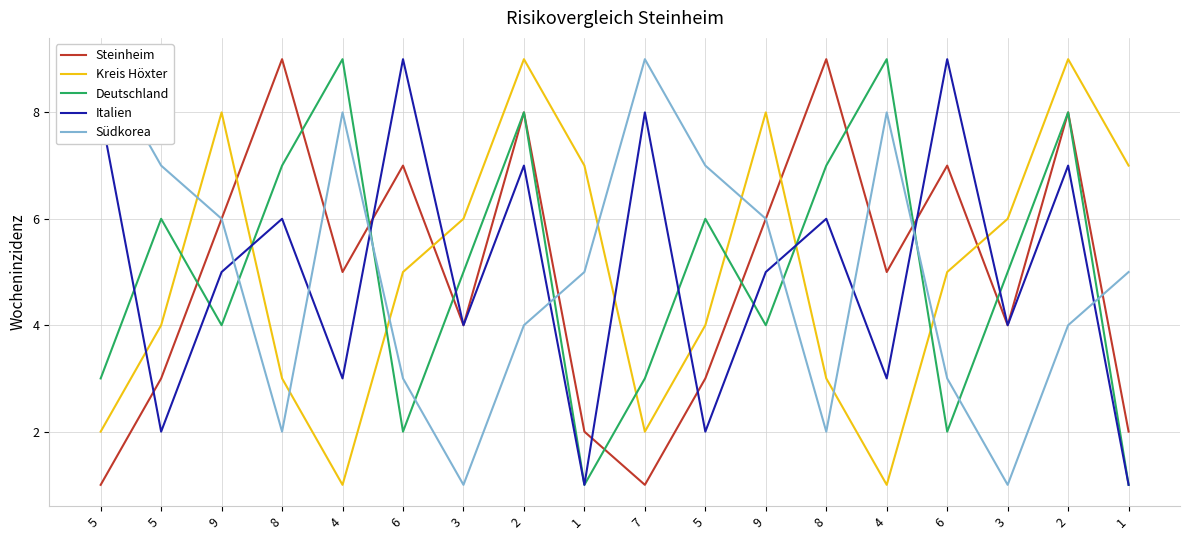

Which series ends up on top after the final intersection of Südkorea and Deutschland?

Südkorea